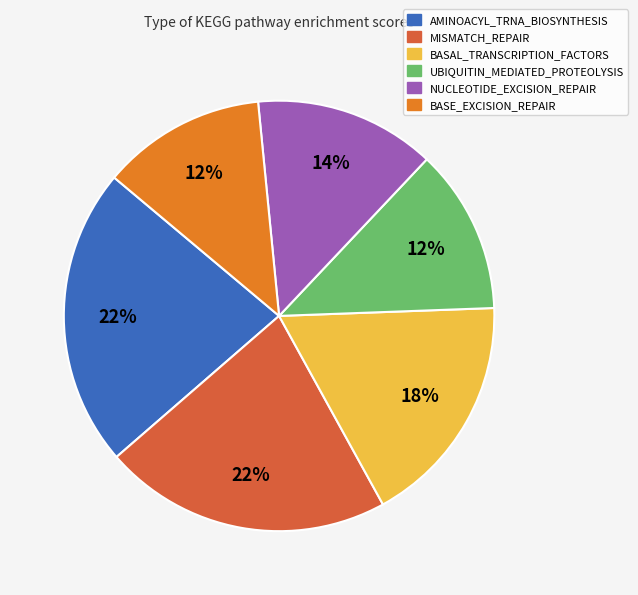

Is there a majority slice in this chart?

No